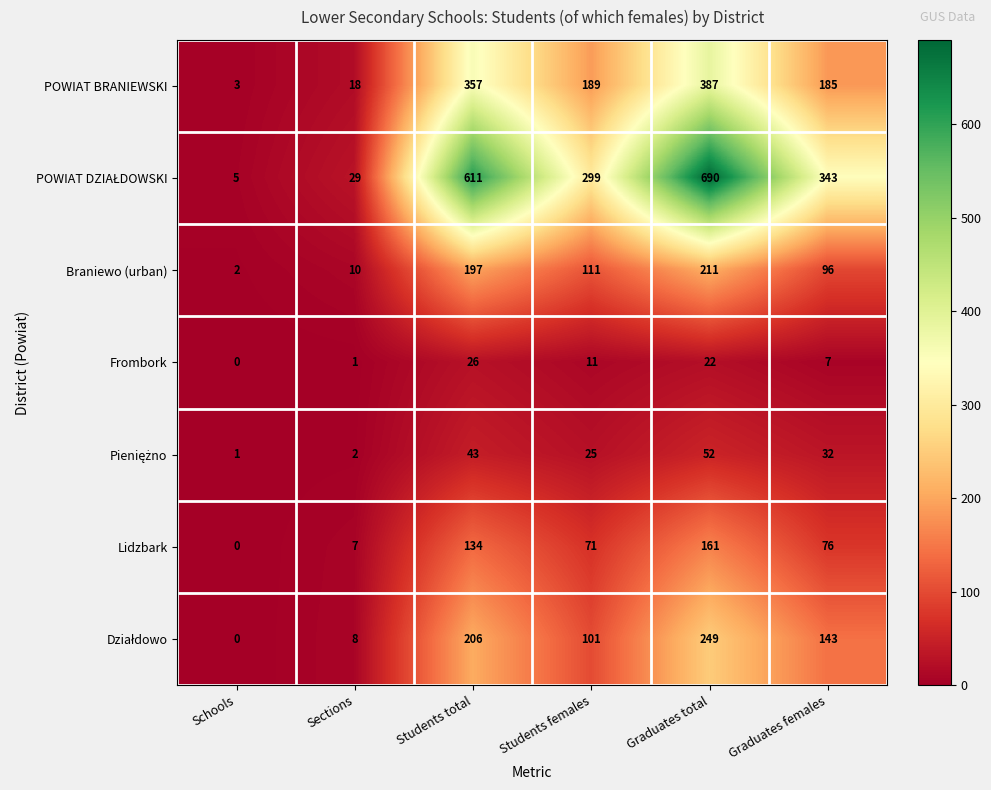

Is it true that Lidzbark equals 161 at Graduates total?

True